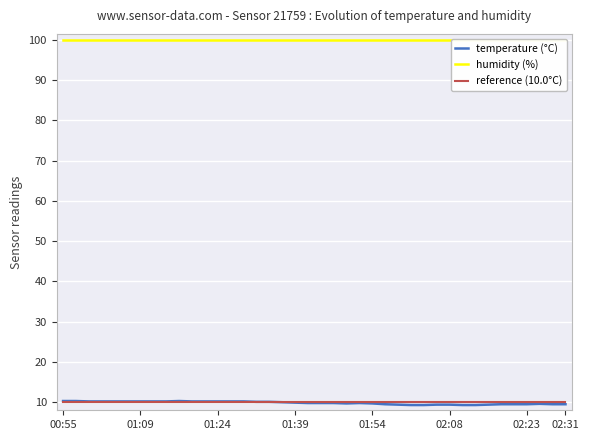

Which series changed the most between 10 and 23?

temperature (°C)